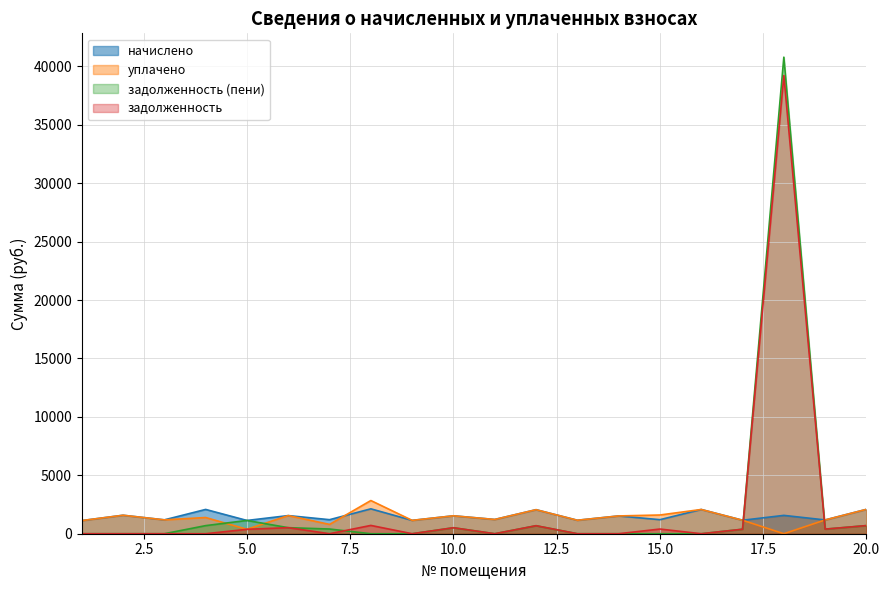

Does the chart display data point markers on the line(s)?

No